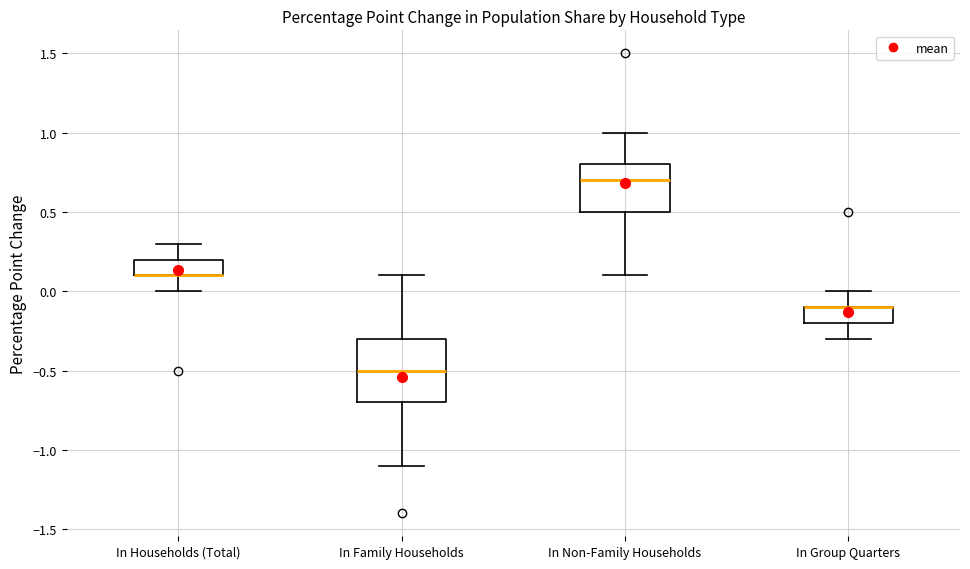

Reading left to right, read every box against the y-axis: the position of its median line, the range the box covers, and the ends of its whiskers. The values are not printed on the chart, so give them approximately, as read against the axis.

In Households (Total): median 0.1 (drawn on the box's lower edge), box 0.1 to 0.2, whiskers 0.0 to 0.3
In Family Households: median -0.5, box -0.7 to -0.3, whiskers -1.1 to 0.1
In Non-Family Households: median 0.7, box 0.5 to 0.8, whiskers 0.1 to 1.0
In Group Quarters: median -0.1 (drawn on the box's upper edge), box -0.2 to -0.1, whiskers -0.3 to 0.0